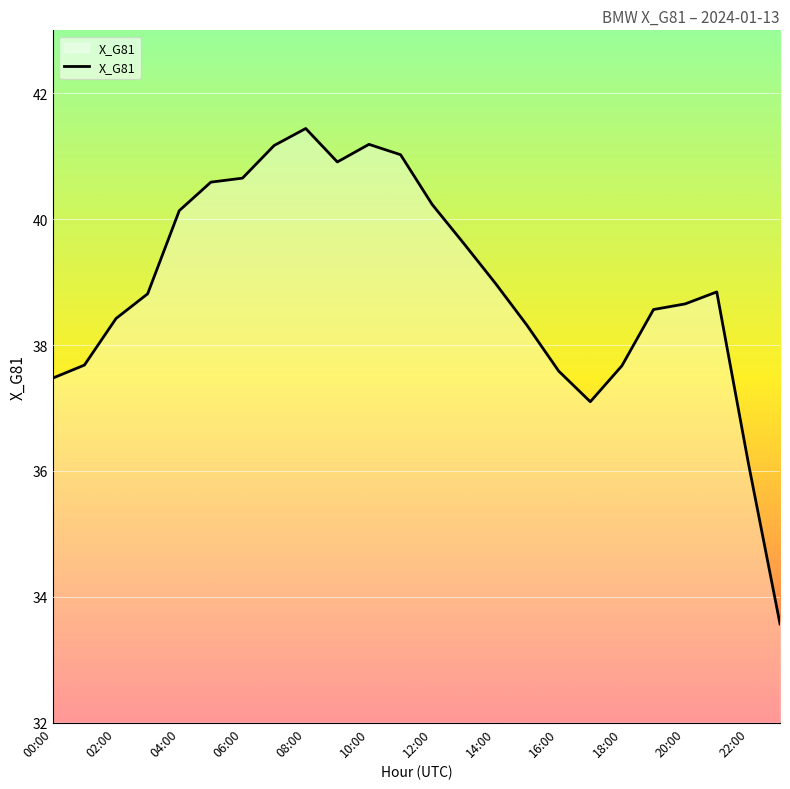

What is the minimum value shown in the chart?

33.6